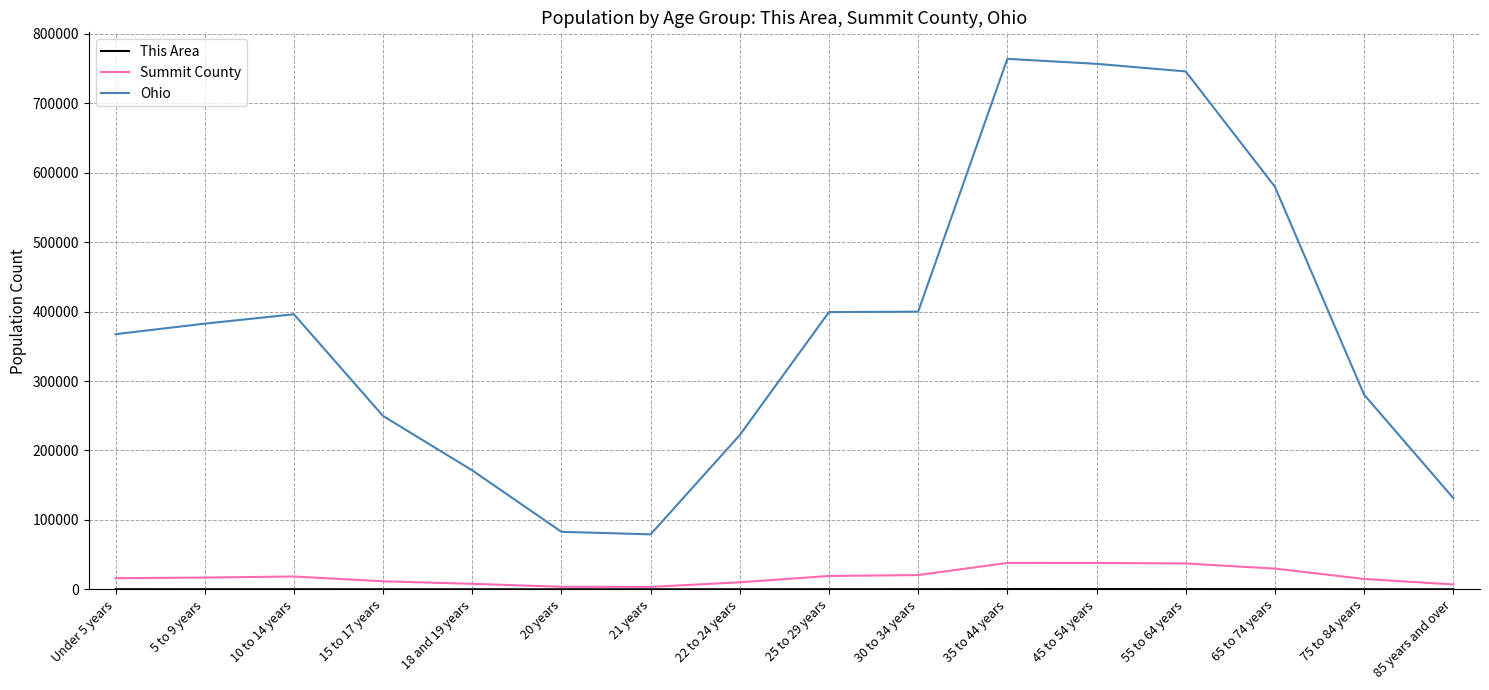

Between 20 years and 35 to 44 years, which series saw the biggest shift?

Ohio